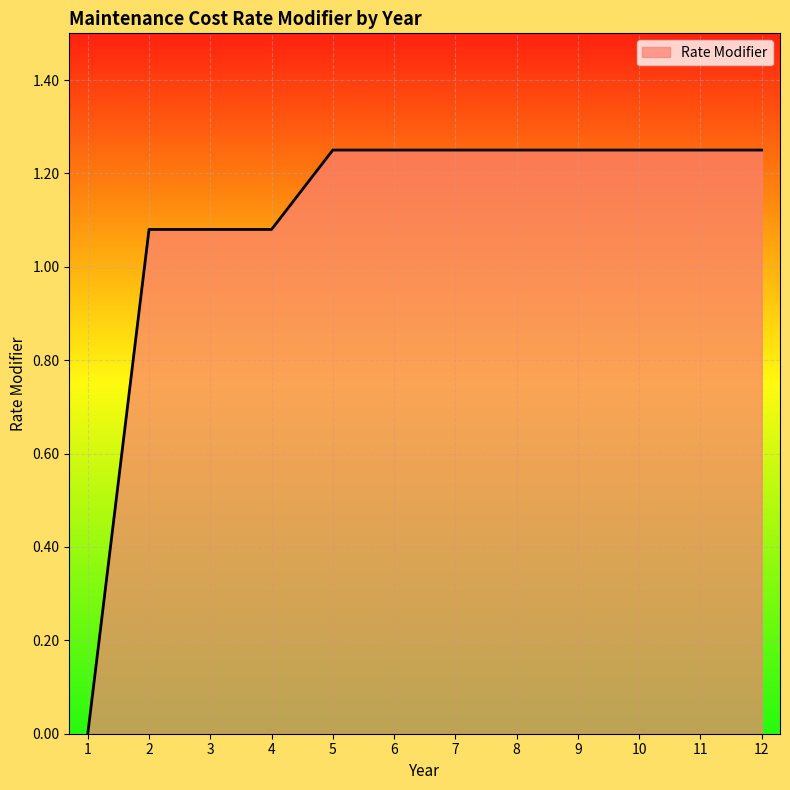

Is it true that the value at 3 is 1.9?

False